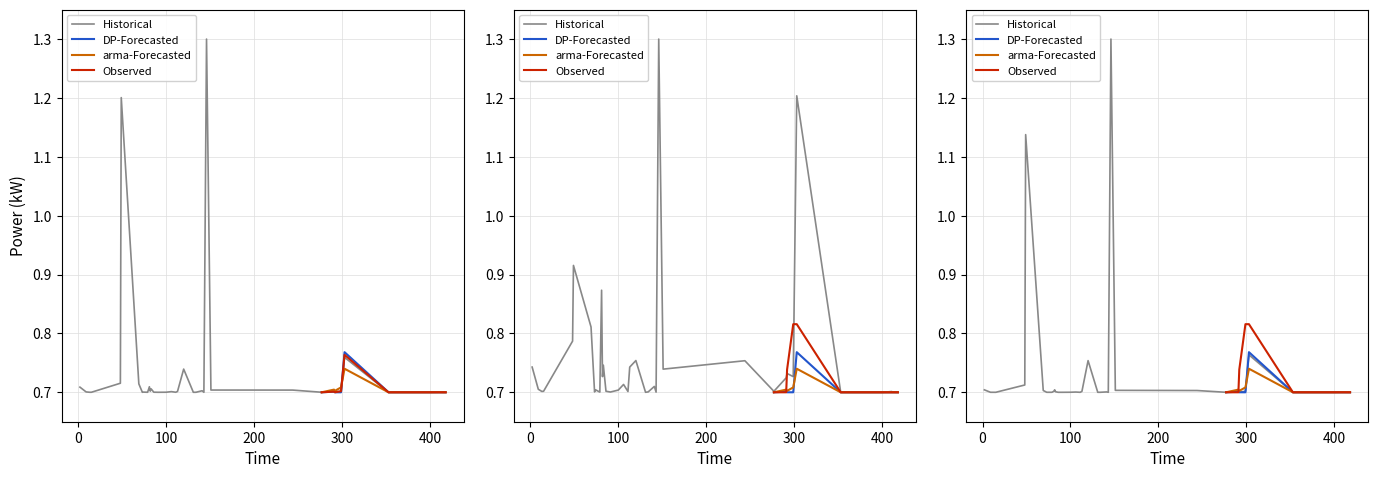

Between 380 and 411, which is larger?

411